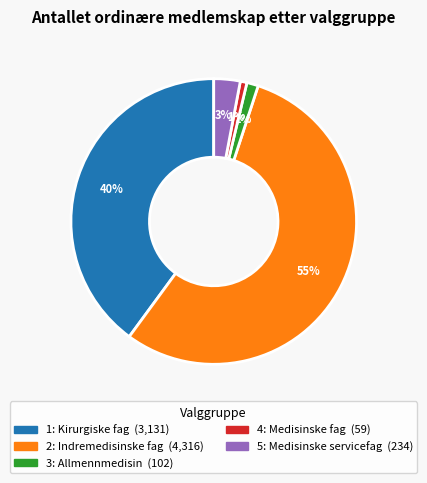

Which category accounts for the majority?

2: Indremedisinske fag